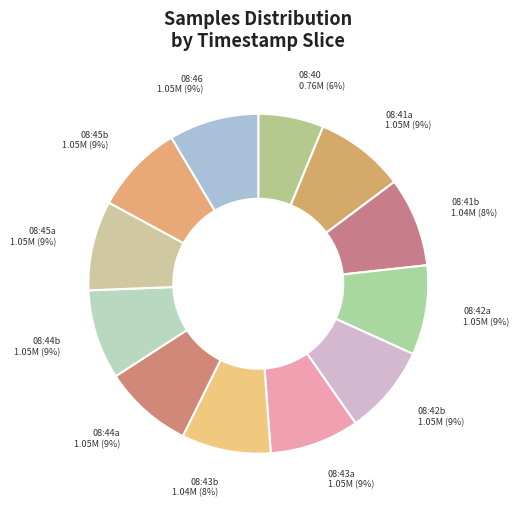

Is it true that 08:42b is 22% of the pie?

False